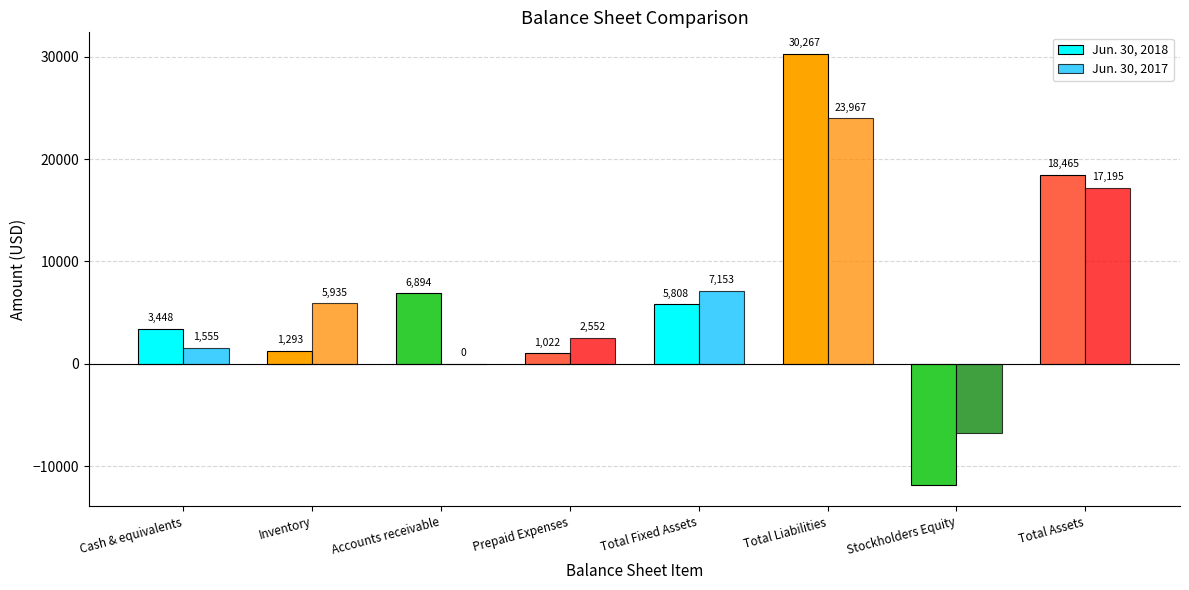

What is the maximum value shown in the chart?

30267